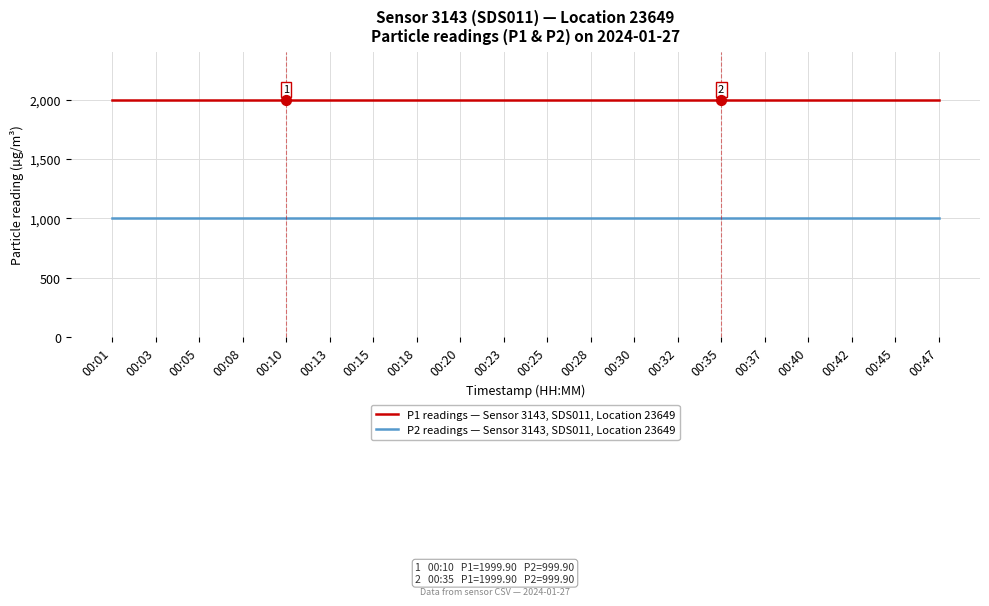

What is the difference between the highest and lowest values at 00:13?

1000.0